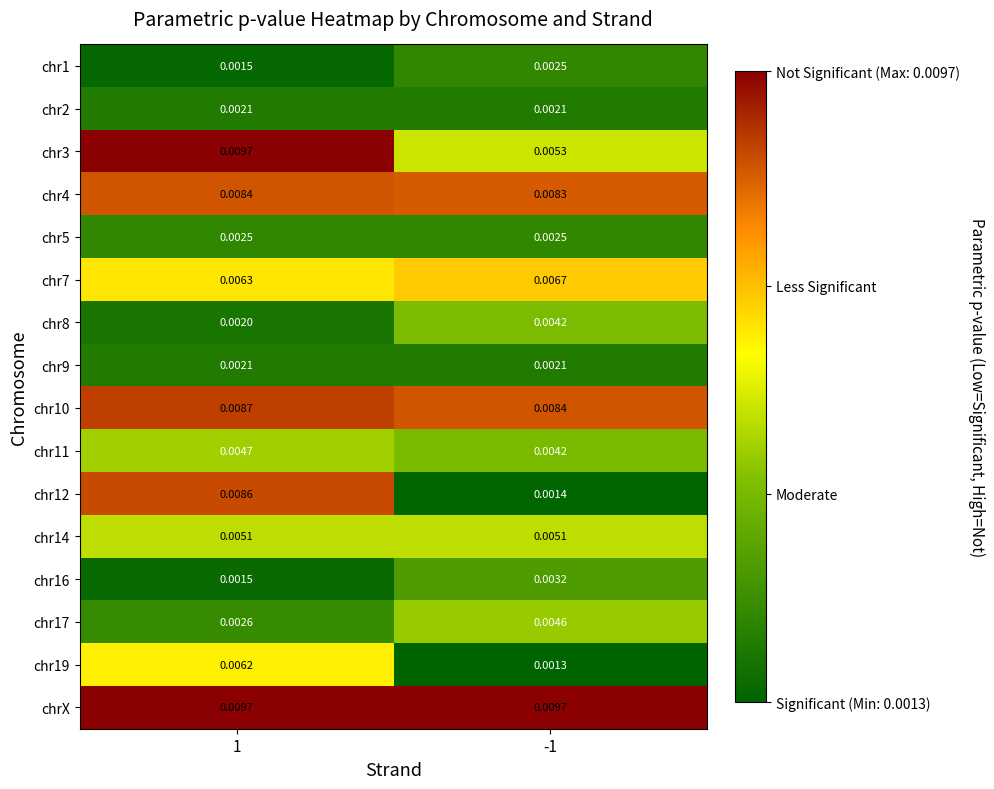

Which category has the lowest value across all series?

-1